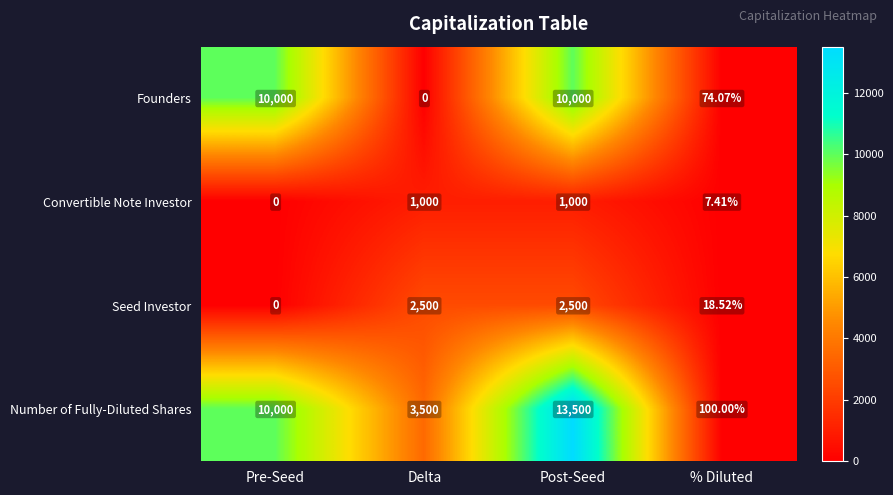

At Delta, list the series in order from smallest to largest.

Founders, Convertible Note Investor, Seed Investor, Number of Fully-Diluted Shares